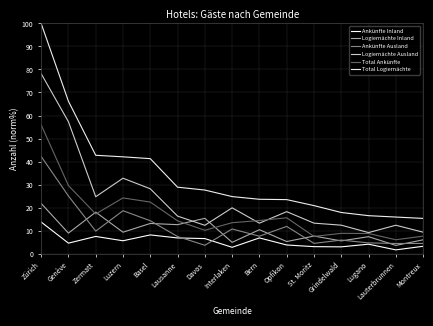

List the series in order of their peak value, lowest first.

Ankünfte Inland, Logiernächte Inland, Ankünfte Ausland, Total Ankünfte, Logiernächte Ausland, Total Logiernächte